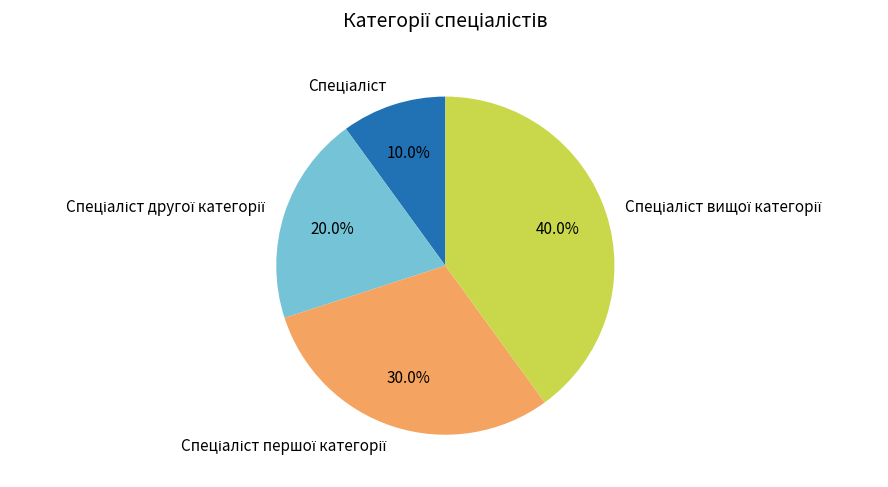

Is there a majority slice in this chart?

No